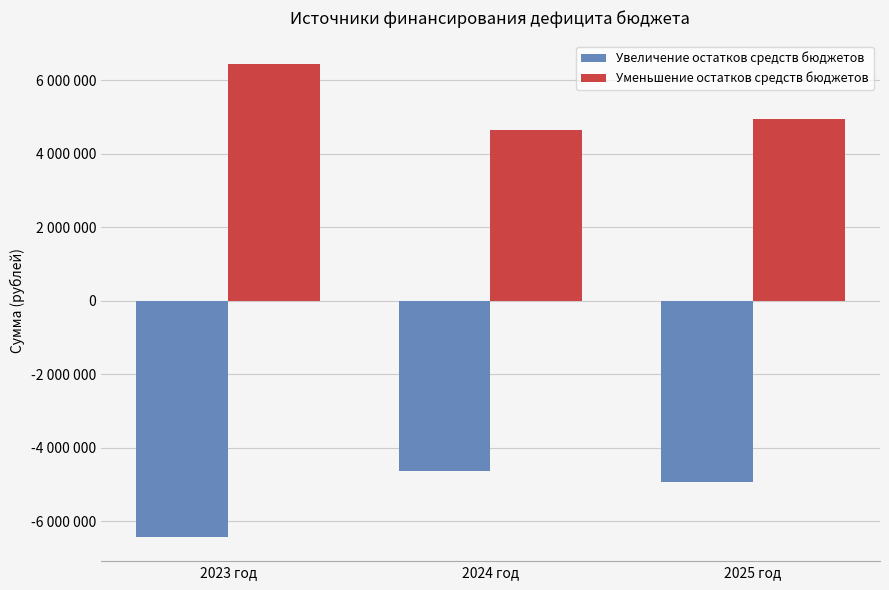

Does the chart contain any negative values?

Yes